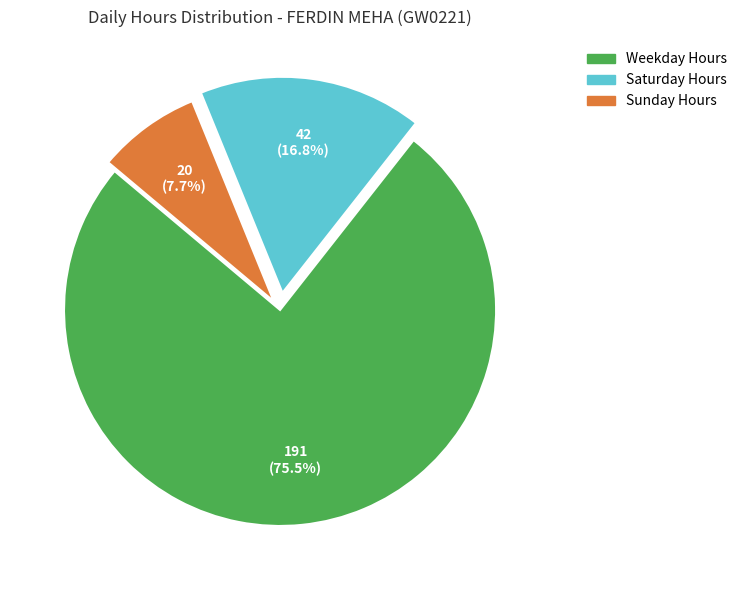

Is there any slice that represents more than half of the pie?

Yes